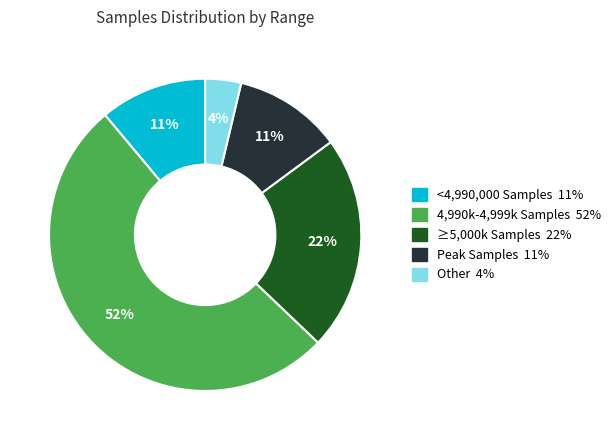

To the nearest percent, what is the average slice percentage?

20%